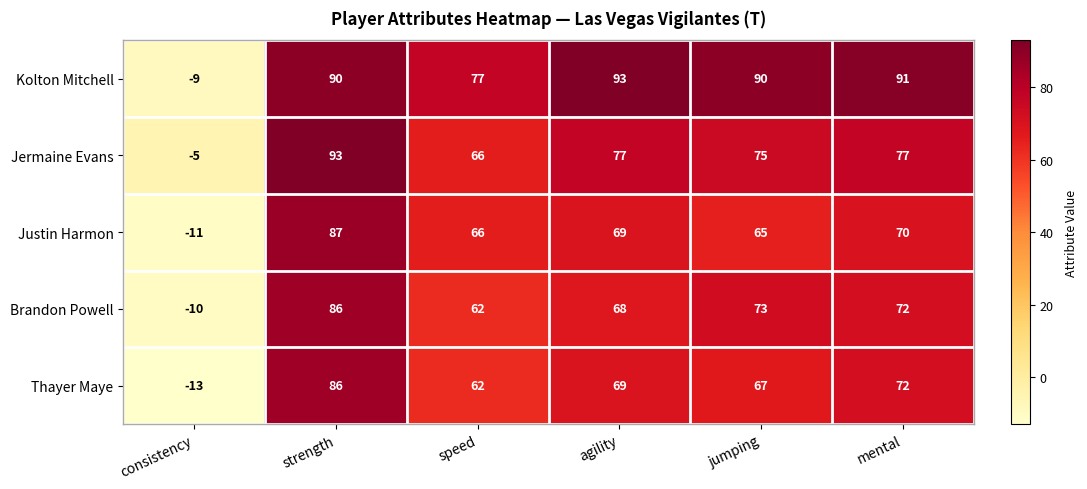

The value of Justin Harmon at speed is 114. True or false?

False